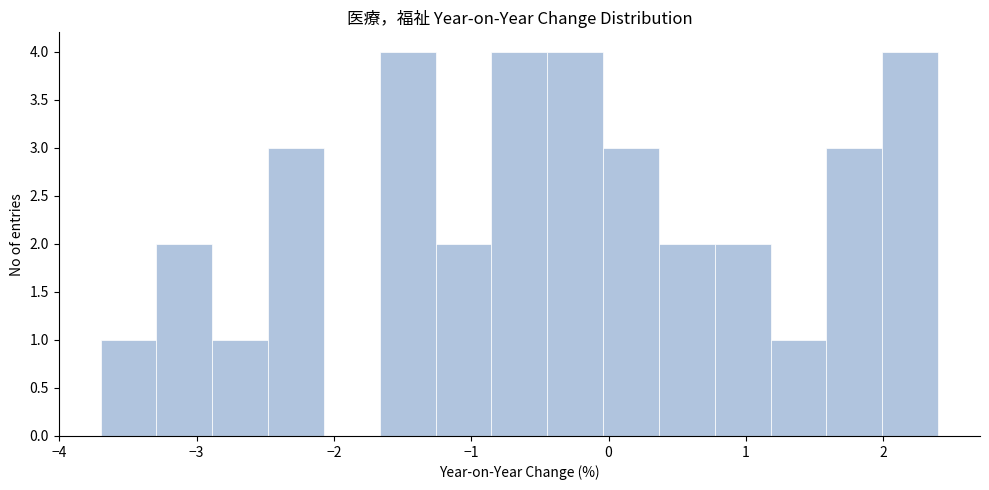

Reading left to right, list every bar in this chart as the range it spans on the x-axis followed by its height. Neither the bar edges nor the heights are printed on the chart, so give them approximately, as read against the axes.

-3.7 to -3.3: 1
-3.3 to -2.9: 2
-2.9 to -2.5: 1
-2.5 to -2.1: 3
-2.1 to -1.7: 0
-1.7 to -1.3: 4
-1.3 to -0.9: 2
-0.9 to -0.4: 4
-0.4 to 0.0: 4
0.0 to 0.4: 3
0.4 to 0.8: 2
0.8 to 1.2: 2
1.2 to 1.6: 1
1.6 to 2.0: 3
2.0 to 2.4: 4